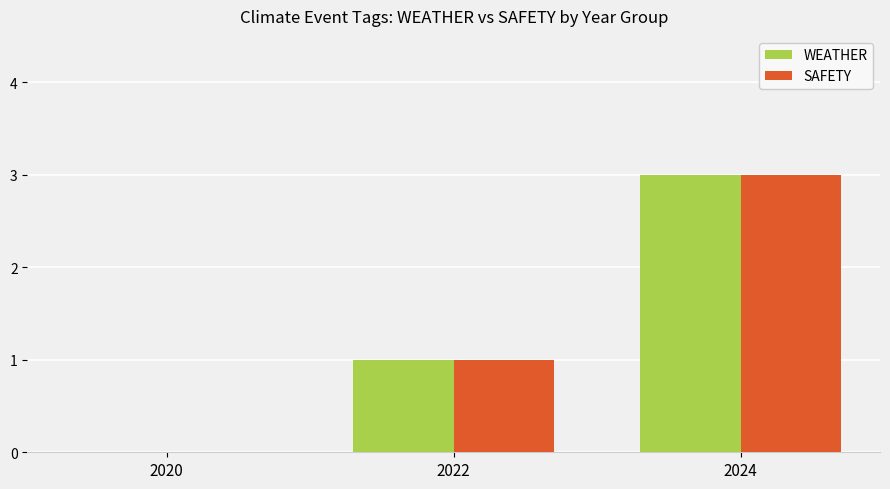

Read the SAFETY value at 2022.

1